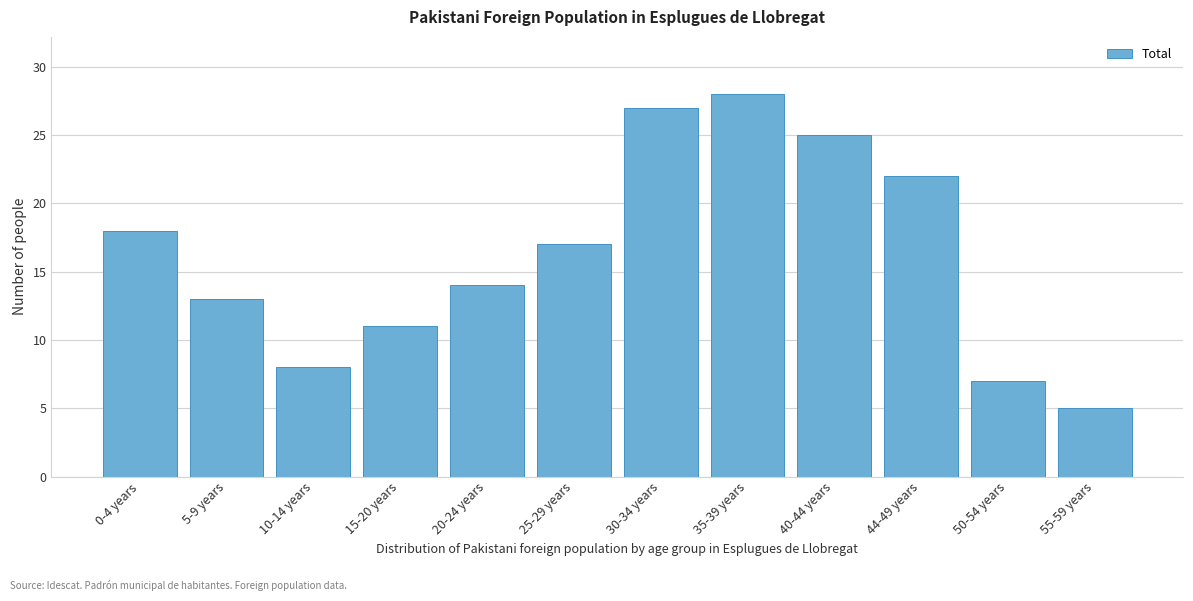

Reading left to right, extract all data points from this chart.

0-4 years=18	5-9 years=13	10-14 years=8	15-20 years=11	20-24 years=14	25-29 years=17	30-34 years=27	35-39 years=28	40-44 years=25	44-49 years=22	50-54 years=7	55-59 years=5